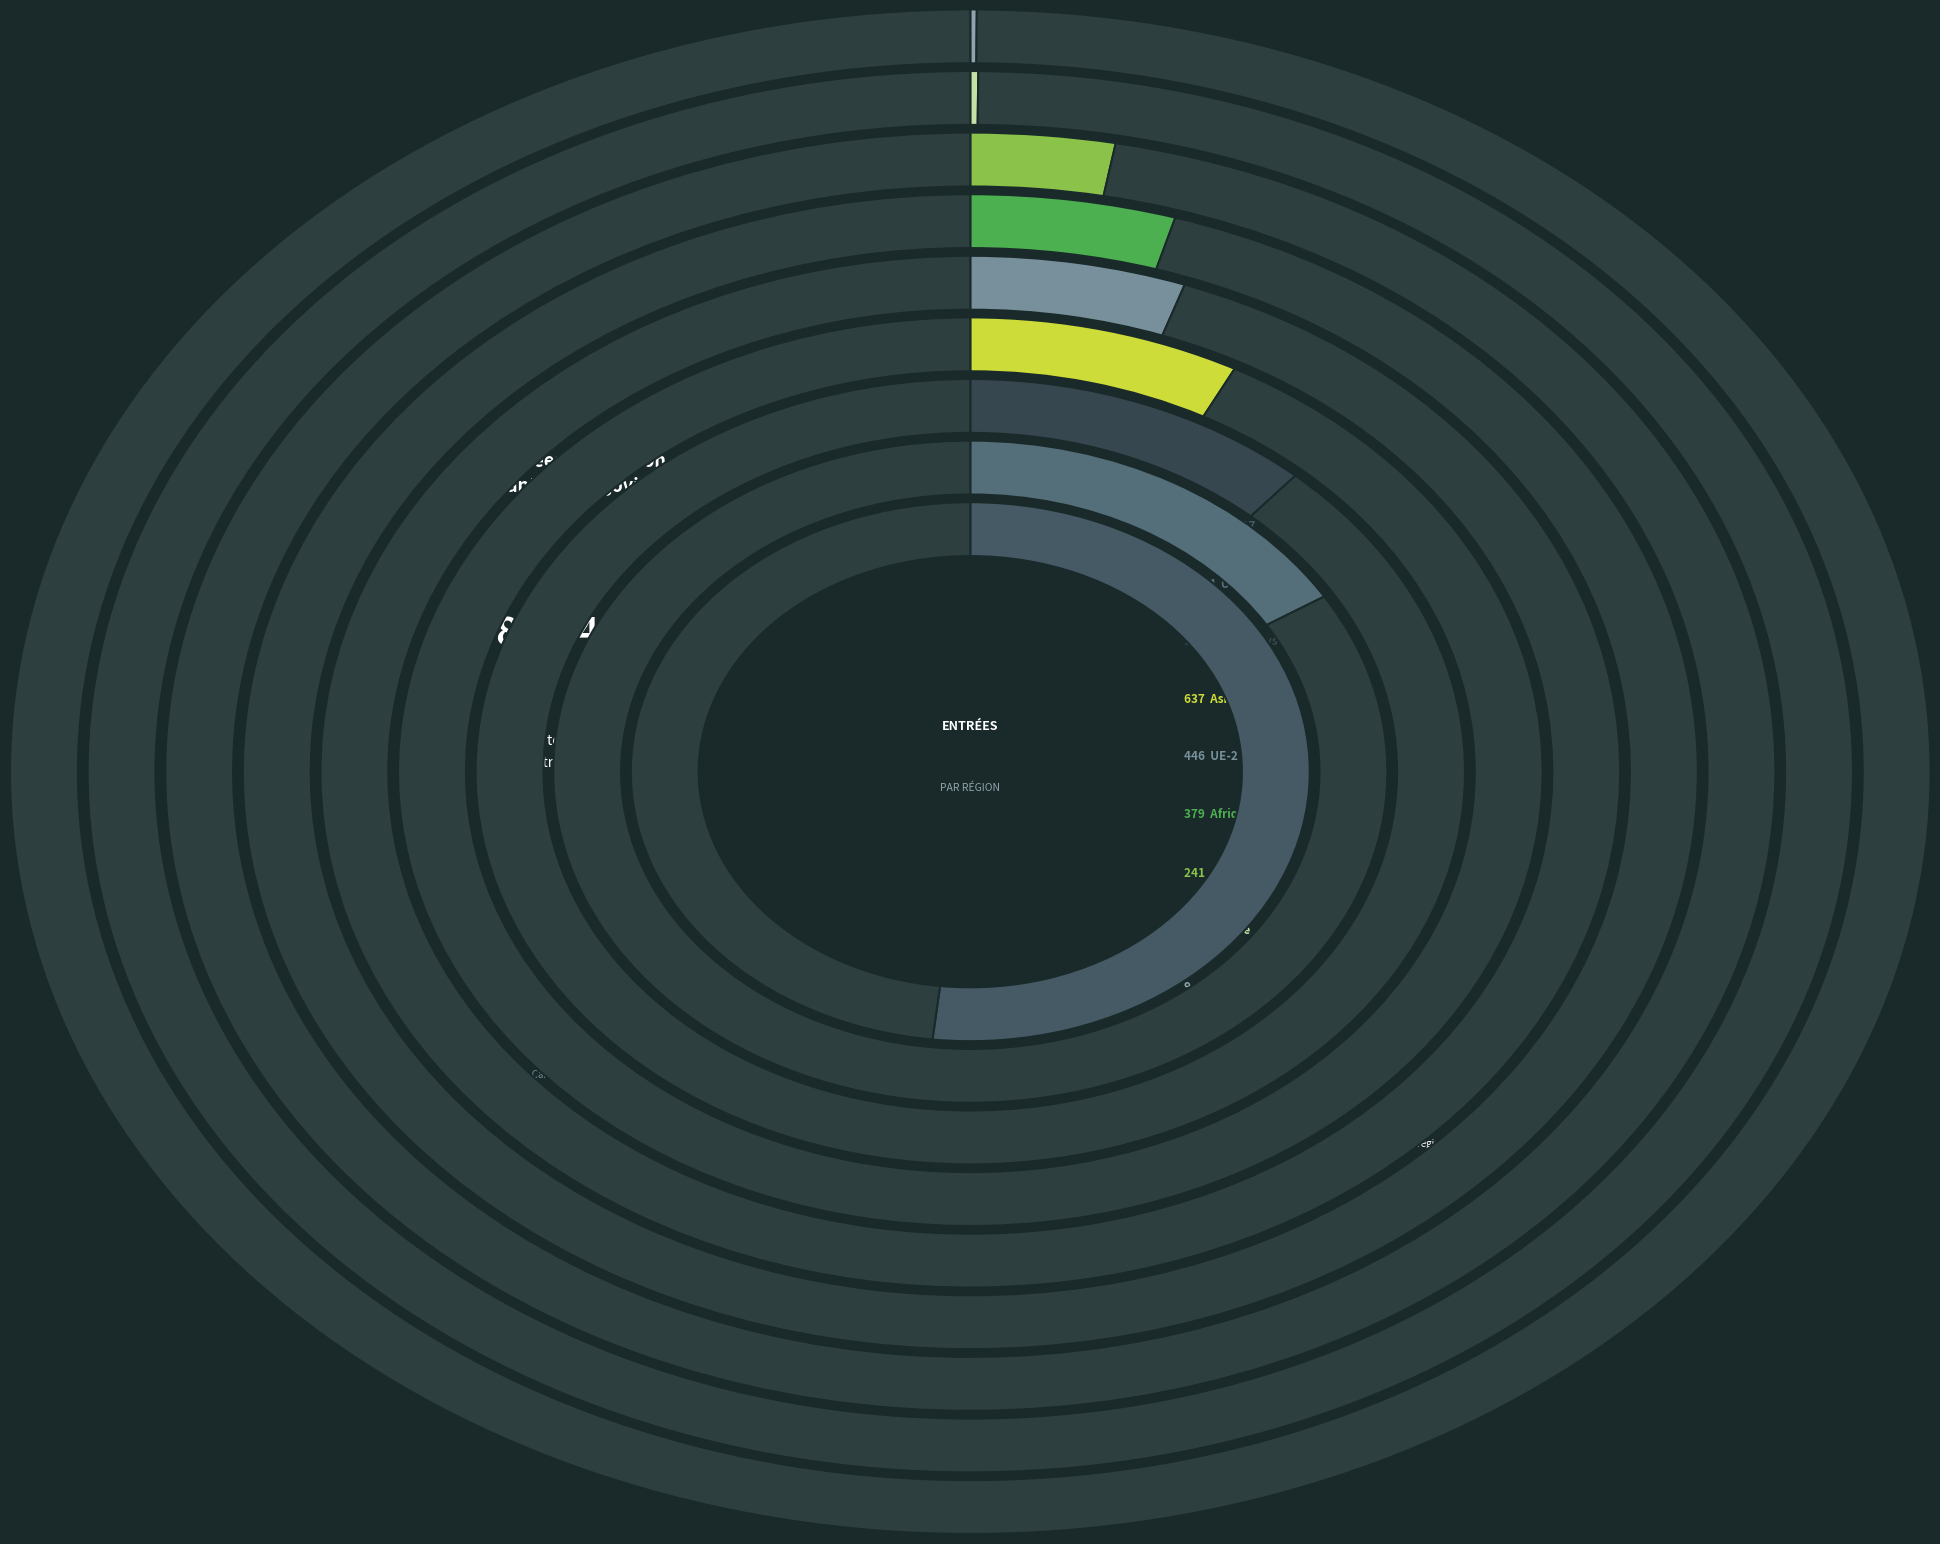

Which slice represents more than half of the pie?

UE-17